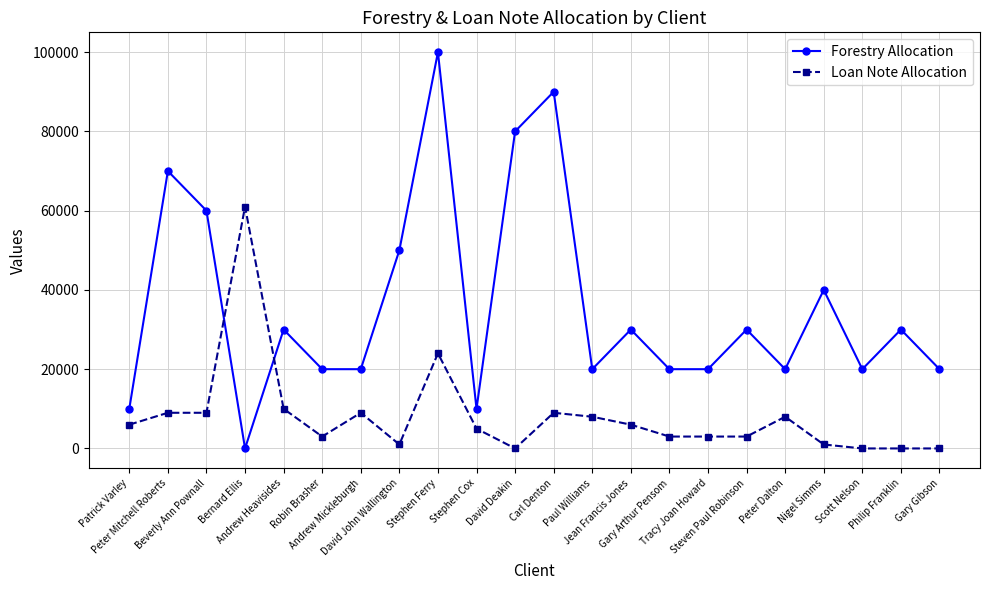

Reading left to right, what are all the values shown in this chart?

Forestry Allocation: Patrick Varley=10000	Peter Mitchell Roberts=70000	Beverly Ann Pownall=60000	Bernard Ellis=0	Andrew Heavisides=30000	Robin Brasher=20000	Andrew Mickleburgh=20000	David John Wallington=50000	Stephen Ferry=100000	Stephen Cox=10000	David Deakin=80000	Carl Denton=90000	Paul Williams=20000	Jean Francis Jones=30000	Gary Arthur Pensom=20000	Tracy Joan Howard=20000	Steven Paul Robinson=30000	Peter Dalton=20000	Nigel Simms=40000	Scott Nelson=20000	Philip Franklin=30000	Gary Gibson=20000
Loan Note Allocation: Patrick Varley=6000	Peter Mitchell Roberts=9000	Beverly Ann Pownall=9000	Bernard Ellis=61000	Andrew Heavisides=10000	Robin Brasher=3000	Andrew Mickleburgh=9000	David John Wallington=1000	Stephen Ferry=24000	Stephen Cox=5000	David Deakin=0	Carl Denton=9000	Paul Williams=8000	Jean Francis Jones=6000	Gary Arthur Pensom=3000	Tracy Joan Howard=3000	Steven Paul Robinson=3000	Peter Dalton=8000	Nigel Simms=1000	Scott Nelson=0	Philip Franklin=0	Gary Gibson=0